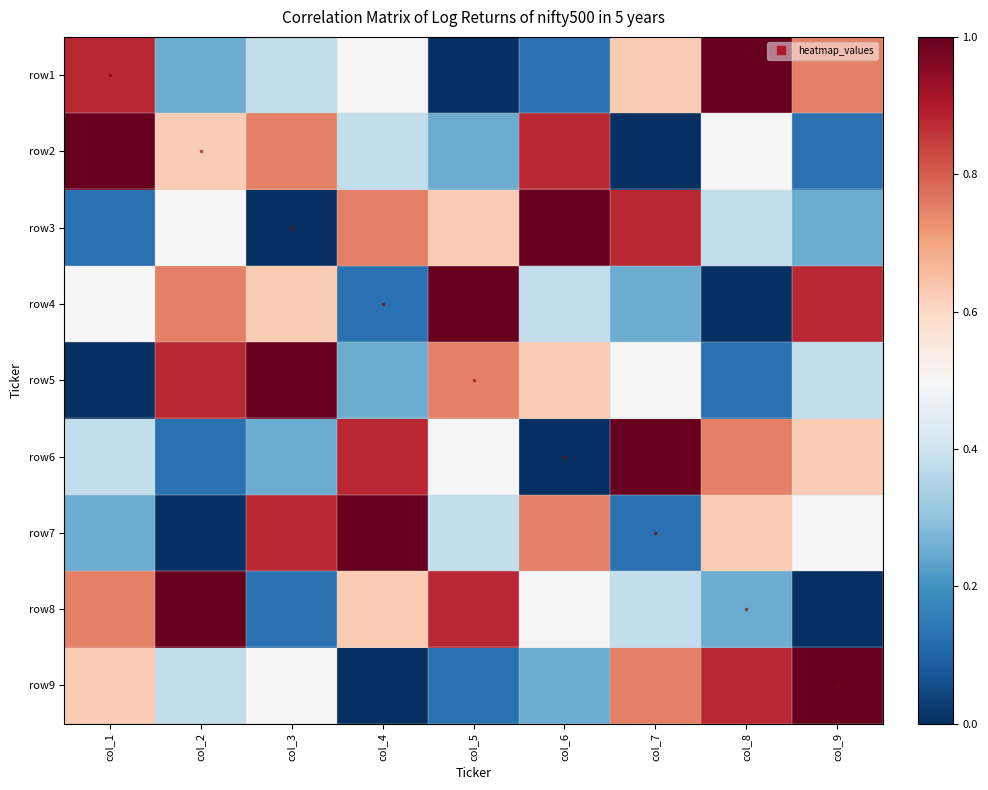

Count the number of categories in the chart.

9